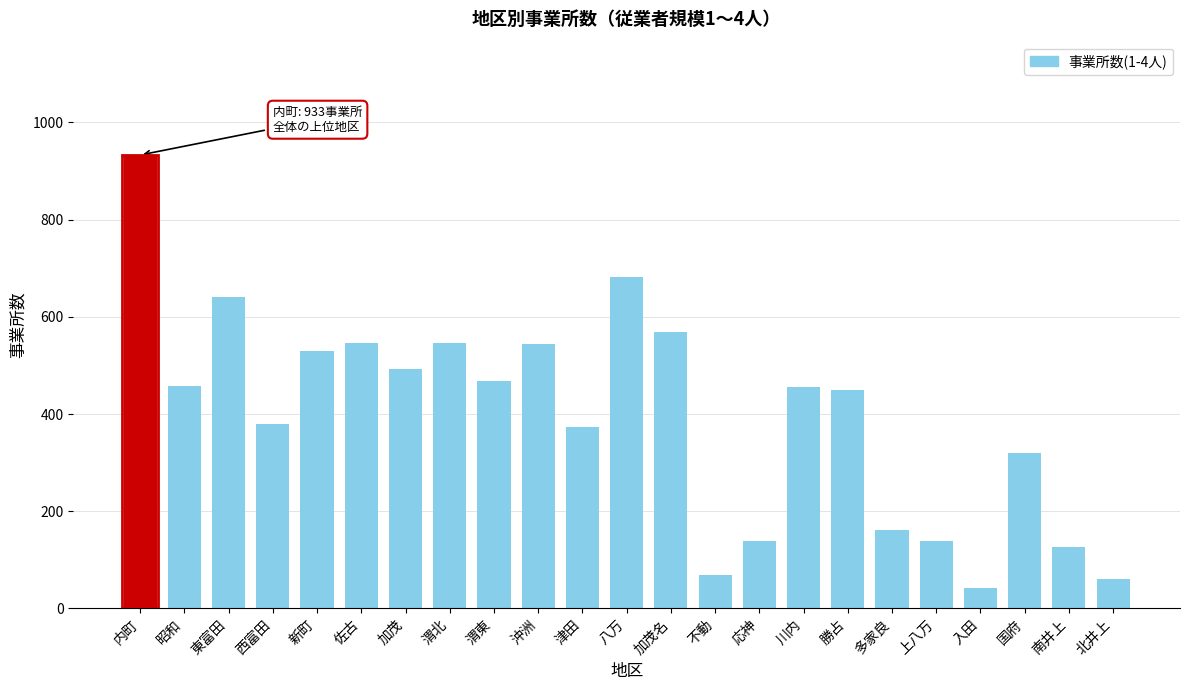

What is the approximate value at 加茂?

493